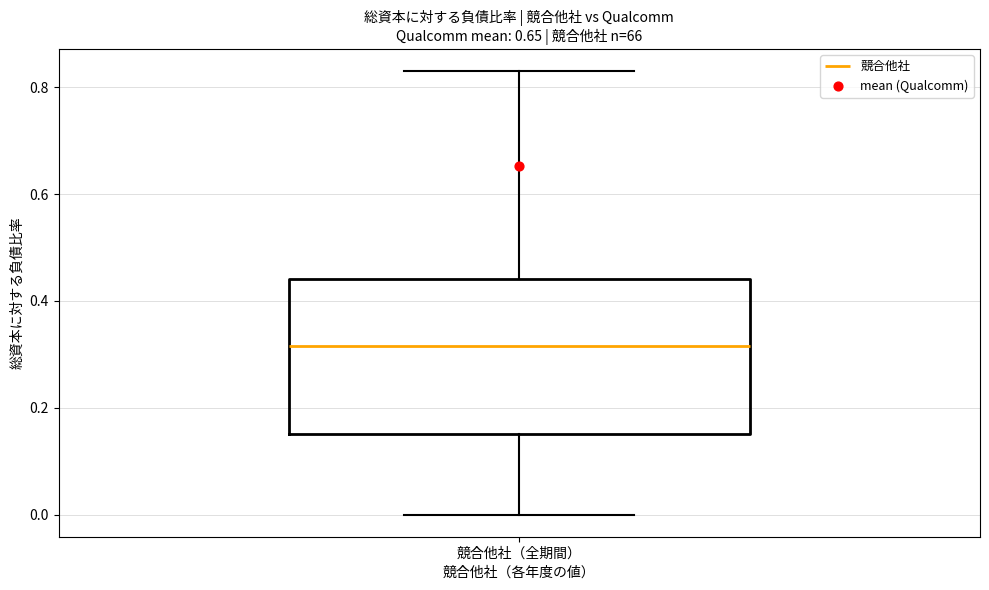

Read this box plot against the y-axis: the position of the median line, the range covered by the box, and the ends of both whiskers. The values are not printed on the chart, so give them approximately, as read against the axis.

median 0.32, box 0.16 to 0.44, whiskers 0.00 to 0.84